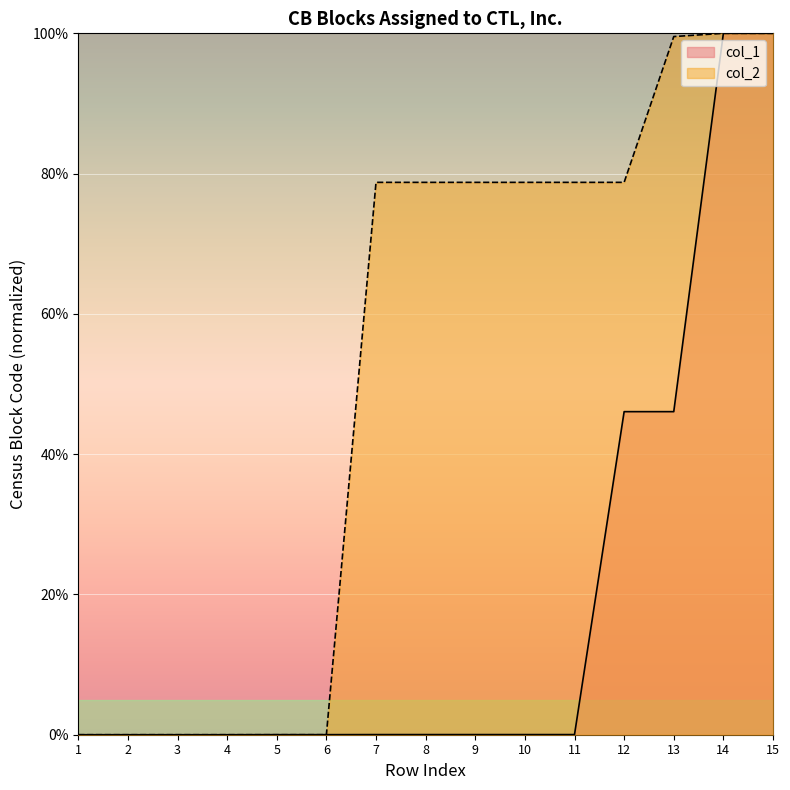

Where is col_1 nearest to the value 50?

13